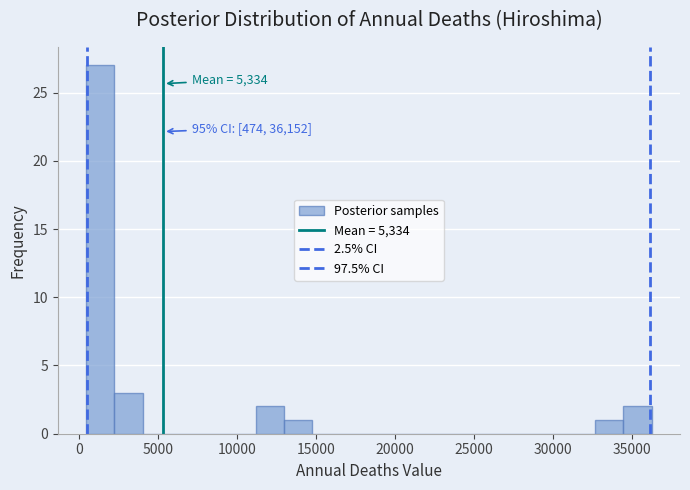

Read against the x-axis, roughly where is the centre of the tallest bar?

1500